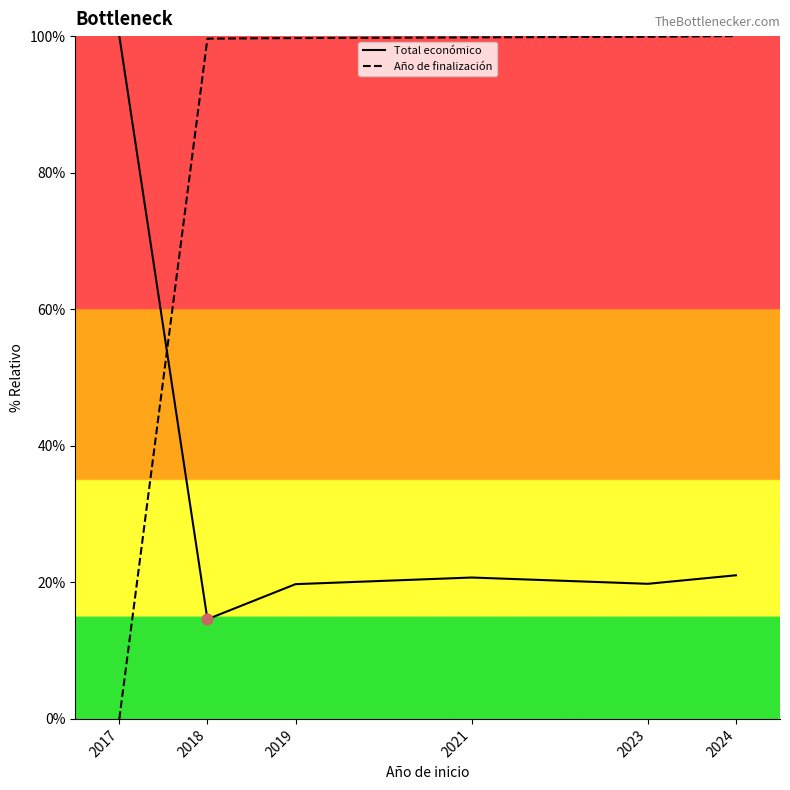

Which series has the widest spread of values?

Año de finalización